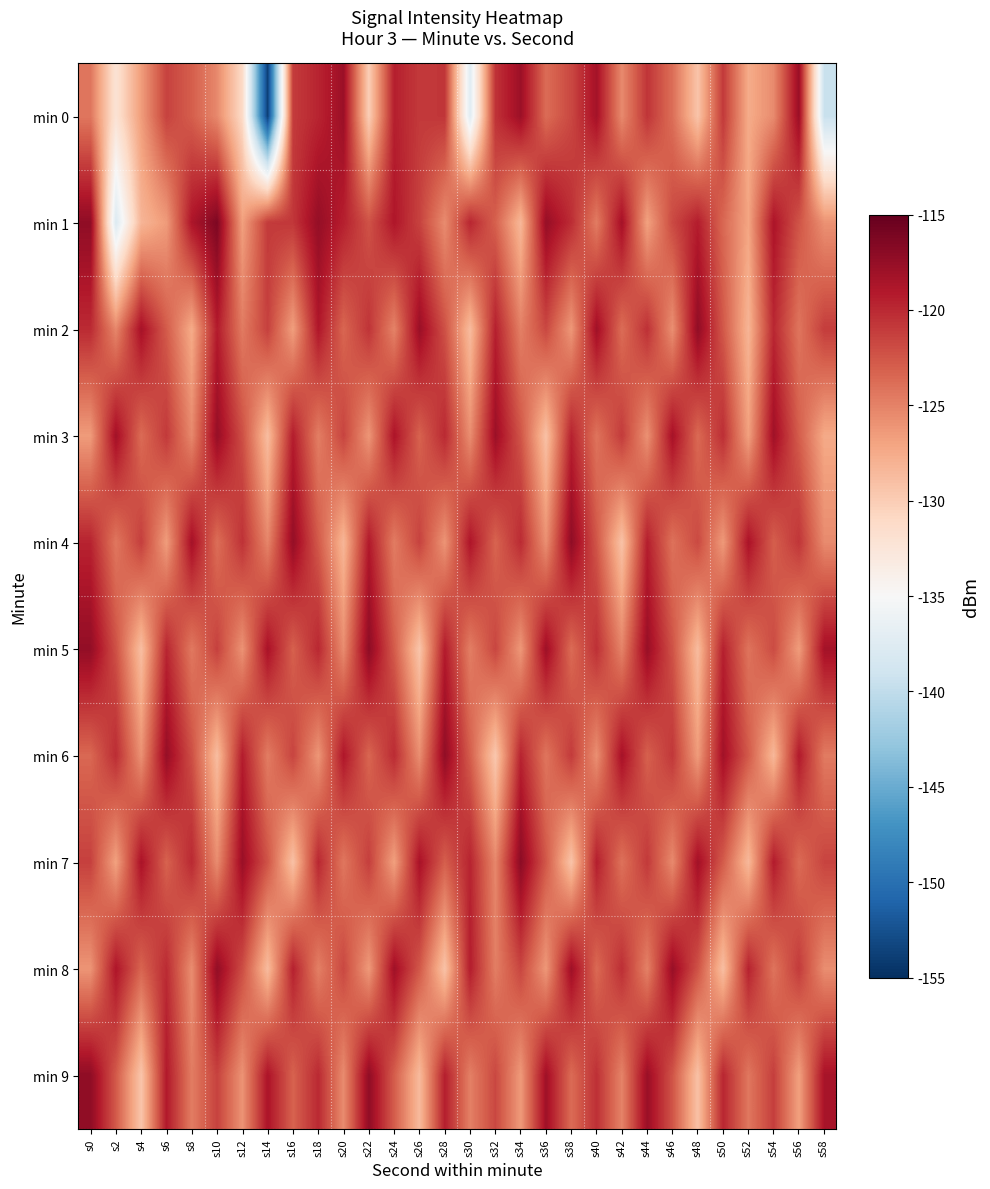

Reading right to left, list all the values displayed in this chart.

min 0: s58=-139.5	s56=-117.8	s54=-125.5	s52=-127.5	s50=-120.9	s48=-129.3	s46=-123.9	s44=-120.6	s42=-125.5	s40=-118.3	s38=-121.7	s36=-123.7	s34=-117.9	s32=-120.5	s30=-137.3	s28=-120.7	s26=-120.9	s24=-119.4	s22=-130.1	s20=-117.9	s18=-119.8	s16=-121.0	s14=-153.8	s12=-131.1	s10=-125.4	s8=-123.0	s6=-121.4	s4=-126.6	s2=-132.1	s0=-124.4
min 1: s58=-125.9	s56=-122.4	s54=-118.7	s52=-127.1	s50=-123.5	s48=-119.3	s46=-121.8	s44=-126.9	s42=-118.3	s40=-124.7	s38=-120.2	s36=-117.6	s34=-128.4	s32=-123.1	s30=-119.8	s28=-125.6	s26=-121.4	s24=-118.9	s22=-122.3	s20=-119.5	s18=-117.5	s16=-120.8	s14=-121.0	s12=-126.8	s10=-116.3	s8=-118.8	s6=-126.5	s4=-128.2	s2=-137.8	s0=-117.2
min 2: s58=-121.1	s56=-124.3	s54=-119.9	s52=-128.2	s50=-122.6	s48=-117.3	s46=-125.8	s44=-120.4	s42=-123.8	s40=-118.1	s38=-126.3	s36=-121.7	s34=-124.9	s32=-119.5	s30=-128.7	s28=-122.2	s26=-117.8	s24=-125.1	s22=-120.6	s20=-123.4	s18=-118.9	s16=-126.7	s14=-121.3	s12=-124.6	s10=-119.2	s8=-127.5	s6=-122.8	s4=-118.4	s2=-125.3	s0=-120.1
min 3: s58=-127.4	s56=-122.9	s54=-118.1	s52=-126.8	s50=-120.3	s48=-123.6	s46=-118.4	s44=-125.9	s42=-121.0	s40=-124.2	s38=-119.6	s36=-129.1	s34=-122.4	s32=-117.9	s30=-125.7	s28=-120.0	s26=-123.2	s24=-118.7	s22=-126.2	s20=-121.5	s18=-124.8	s16=-119.3	s14=-128.8	s12=-122.1	s10=-117.6	s8=-125.4	s6=-120.9	s4=-123.7	s2=-118.2	s0=-126.5
min 4: s58=-125.5	s56=-120.7	s54=-123.0	s52=-118.6	s50=-126.4	s48=-121.8	s46=-124.1	s44=-119.4	s42=-129.2	s40=-122.5	s38=-117.2	s36=-125.8	s34=-120.1	s32=-123.3	s30=-118.8	s28=-126.1	s26=-121.4	s24=-124.7	s22=-119.1	s20=-128.3	s18=-122.7	s16=-117.5	s14=-125.2	s12=-120.5	s10=-123.9	s8=-118.3	s6=-126.6	s4=-121.2	s2=-124.4	s0=-119.7
min 5: s58=-118.3	s56=-126.6	s54=-121.9	s52=-124.2	s50=-119.5	s48=-128.7	s46=-122.3	s44=-117.7	s42=-125.1	s40=-120.4	s38=-123.7	s36=-118.0	s34=-126.3	s32=-121.6	s30=-124.8	s28=-119.2	s26=-129.4	s24=-122.8	s22=-117.1	s20=-125.6	s18=-119.9	s16=-123.1	s14=-118.5	s12=-126.0	s10=-121.3	s8=-124.5	s6=-119.8	s4=-128.9	s2=-122.2	s0=-117.4
min 6: s58=-124.6	s56=-119.1	s54=-128.4	s52=-122.7	s50=-118.2	s48=-126.5	s46=-120.8	s44=-123.1	s42=-118.4	s40=-125.8	s38=-121.0	s36=-124.3	s34=-119.7	s32=-129.6	s30=-122.9	s28=-117.3	s26=-125.7	s24=-120.1	s22=-123.4	s20=-118.9	s18=-126.2	s16=-121.5	s14=-124.7	s12=-119.3	s10=-128.8	s8=-122.1	s6=-117.6	s4=-125.9	s2=-120.2	s0=-123.5
min 7: s58=-121.5	s56=-123.7	s54=-119.2	s52=-128.5	s50=-122.8	s48=-118.2	s46=-125.5	s44=-120.9	s42=-124.1	s40=-119.4	s38=-129.3	s36=-122.6	s34=-117.0	s32=-125.3	s30=-119.7	s28=-123.0	s26=-118.5	s24=-126.8	s22=-121.2	s20=-124.4	s18=-119.9	s16=-129.1	s14=-122.4	s12=-117.8	s10=-125.6	s8=-120.0	s6=-123.2	s4=-118.6	s2=-126.9	s0=-121.3
min 8: s58=-125.7	s56=-121.0	s54=-124.2	s52=-119.6	s50=-128.9	s48=-122.3	s46=-117.7	s44=-125.0	s42=-120.3	s40=-123.6	s38=-118.0	s36=-126.3	s34=-121.6	s32=-124.8	s30=-119.3	s28=-129.2	s26=-122.6	s24=-118.1	s22=-126.4	s20=-121.7	s18=-124.9	s16=-119.5	s14=-128.7	s12=-122.0	s10=-117.4	s8=-125.7	s6=-120.1	s4=-123.3	s2=-118.8	s0=-126.1
min 9: s58=-118.5	s56=-126.8	s54=-121.2	s52=-124.4	s50=-119.8	s48=-129.1	s46=-122.4	s44=-117.8	s42=-125.1	s40=-120.4	s38=-123.7	s36=-118.1	s34=-126.4	s32=-121.7	s30=-124.9	s28=-119.4	s26=-128.6	s24=-122.9	s22=-117.3	s20=-125.6	s18=-120.0	s16=-123.2	s14=-118.7	s12=-126.0	s10=-121.4	s8=-124.7	s6=-119.1	s4=-129.4	s2=-122.7	s0=-117.2